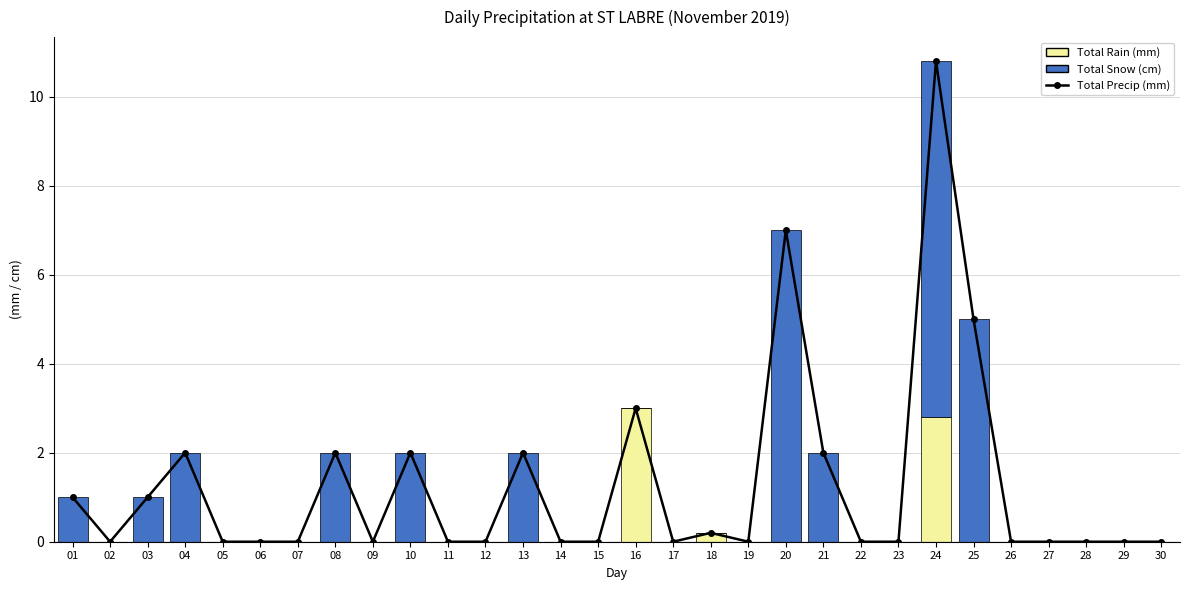

Which series has the largest total across all categories?

Total Precip (mm)